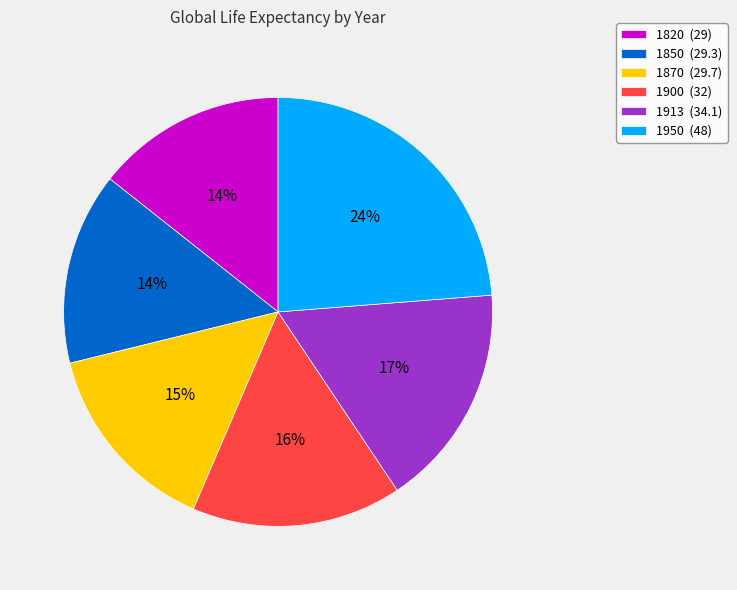

To the nearest percent, what is the difference between the 1820 (29) and 1913 (34.1) slice percentages?

3%